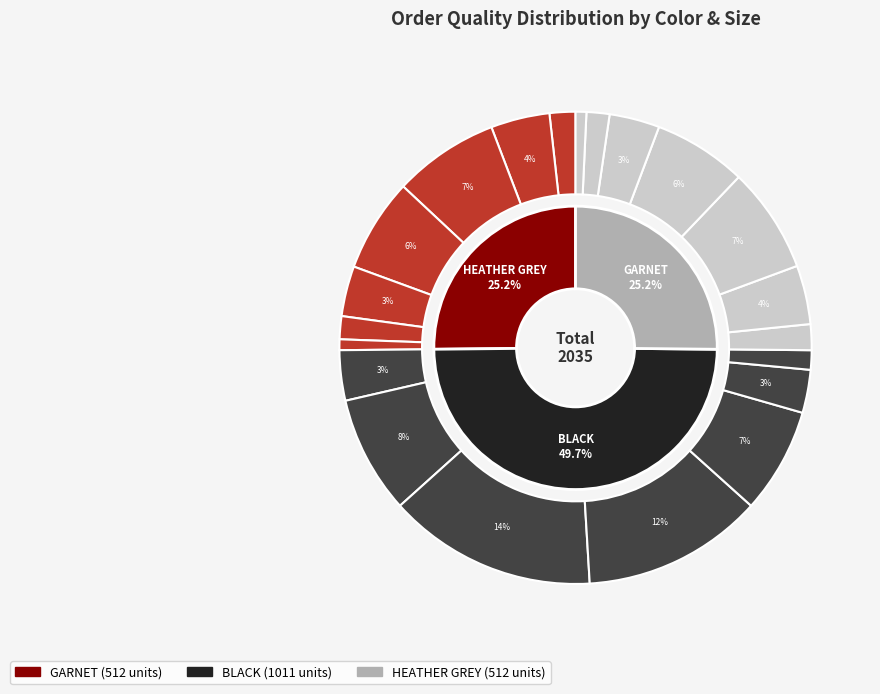

To the nearest percent, what is the average slice percentage?

5%